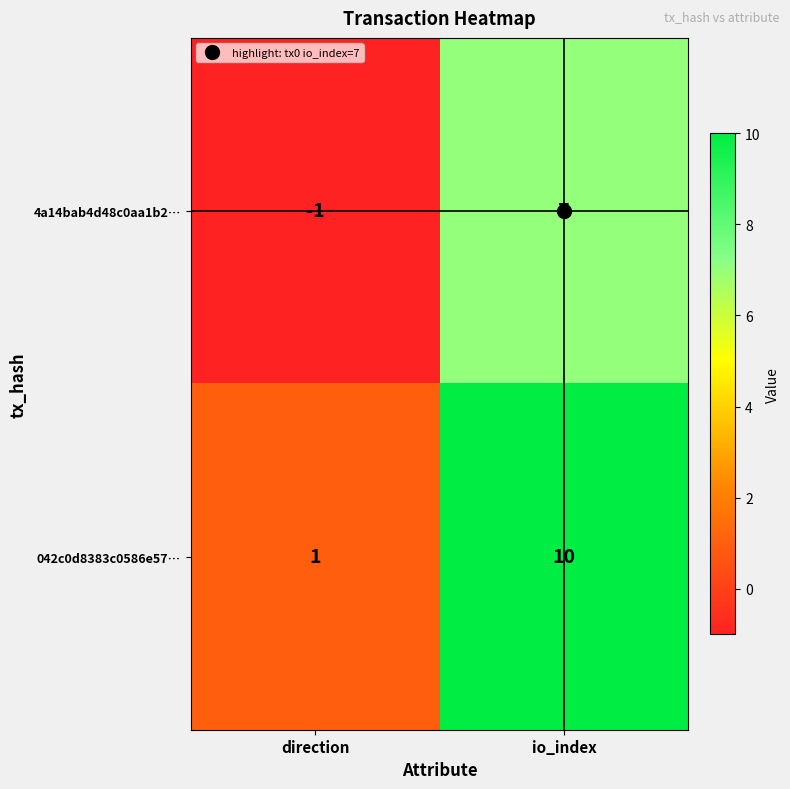

Read the 042c0d8383c0586e57… value at io_index.

10